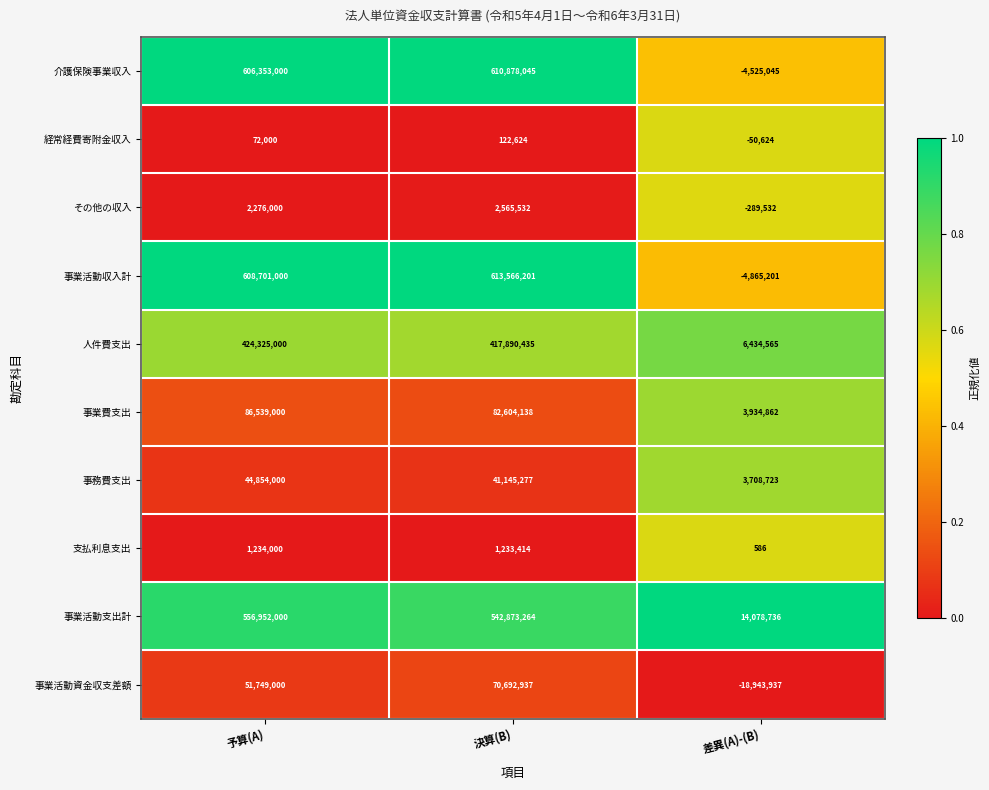

At how many categories does at least one series exceed 0?

3